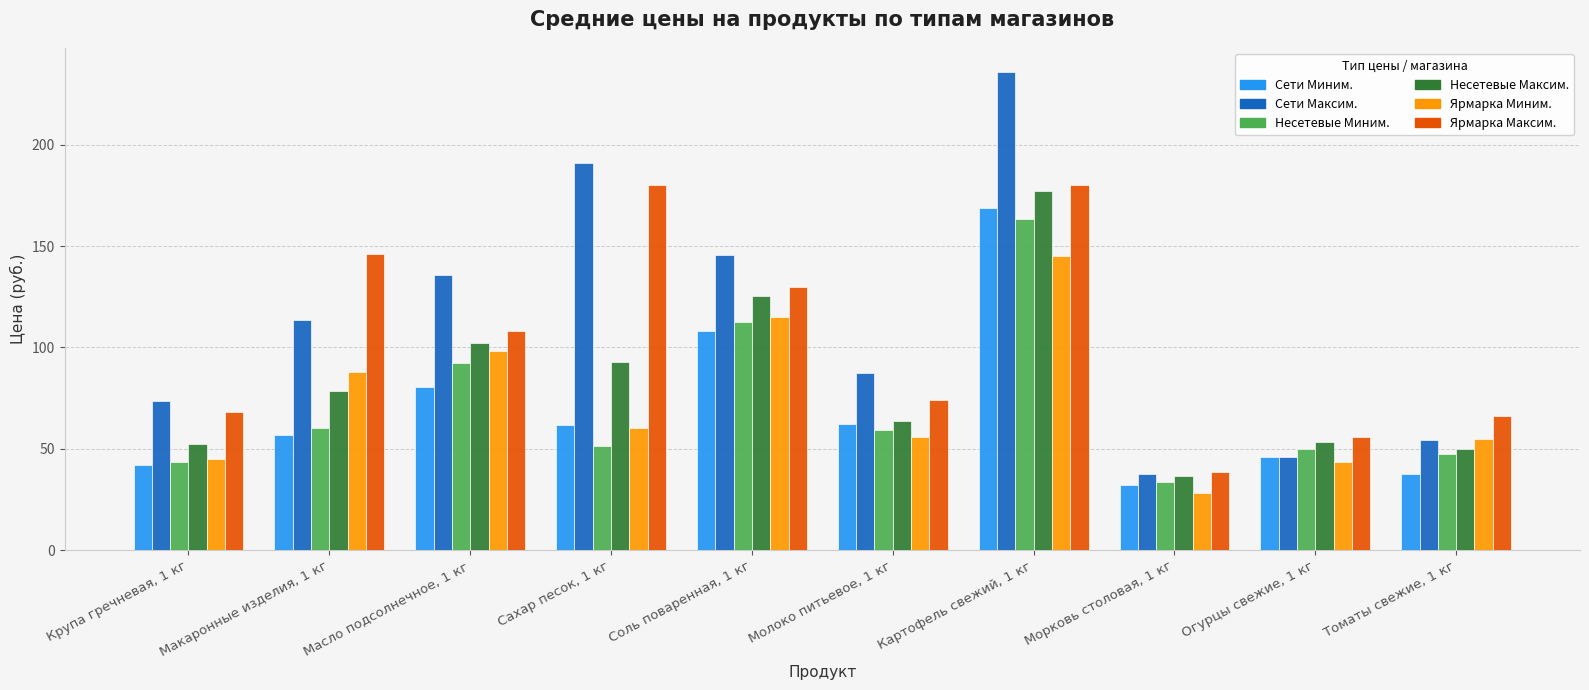

What is the spread (max minus min) of values at Масло подсолнечное, 1 кг?

55.2